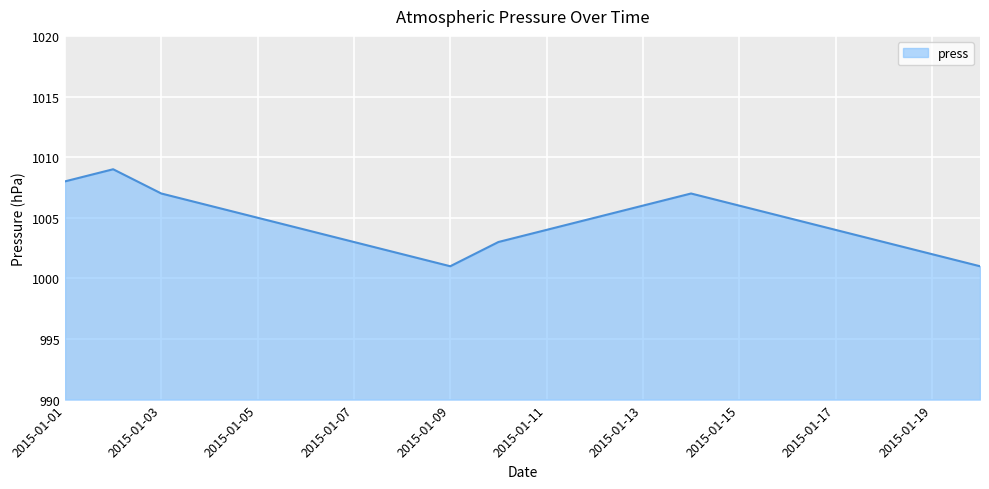

How many values are between 1003 and 1006?

12